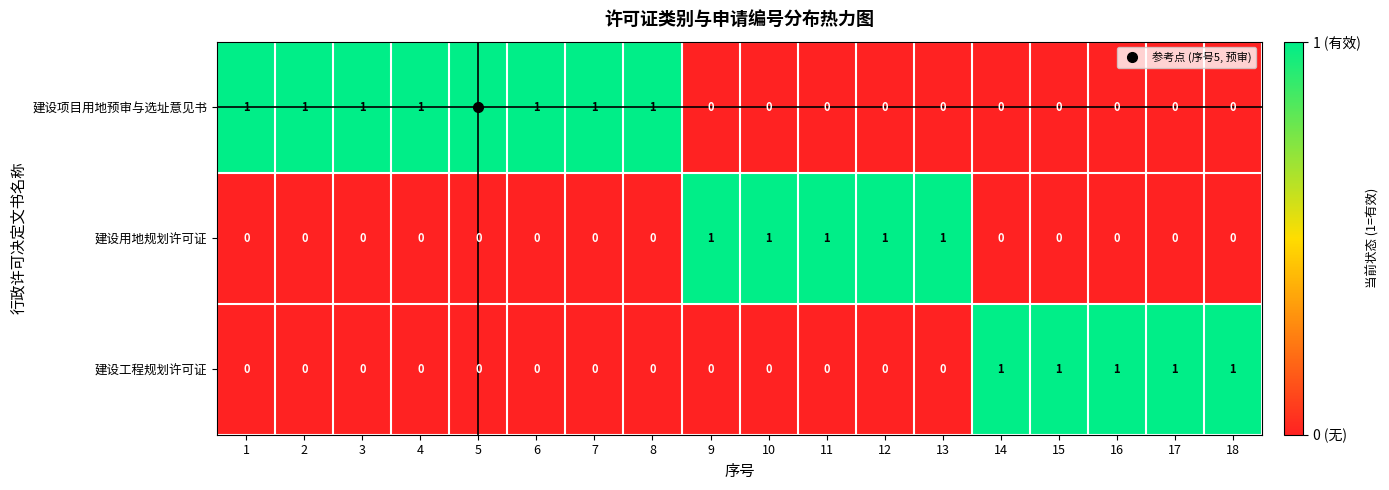

True or false: 建设用地规划许可证 has a value of 1 at 18.

False